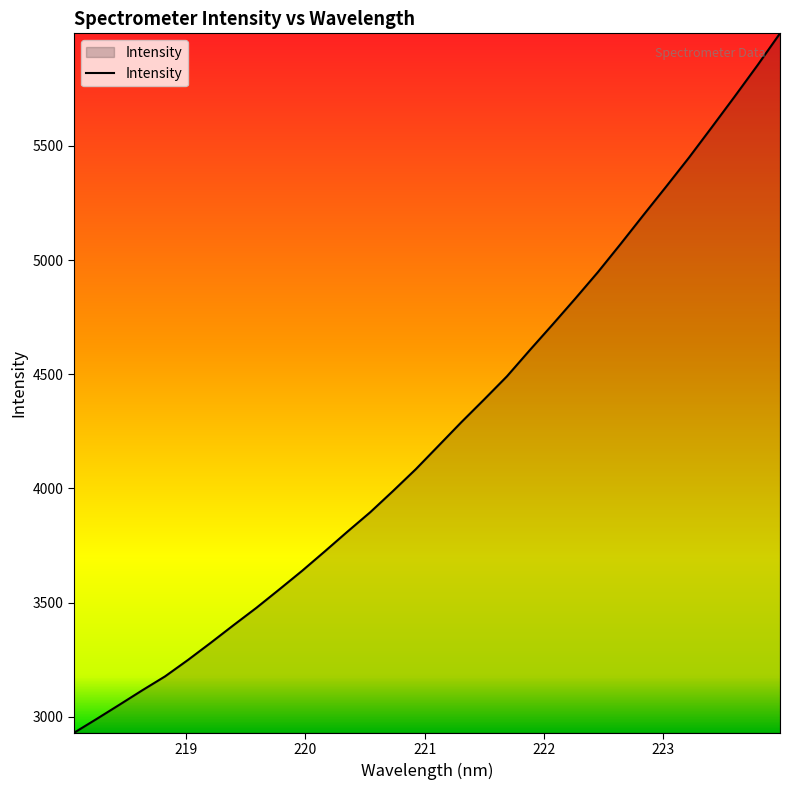

What is the difference between the maximum and minimum values?

3063.6